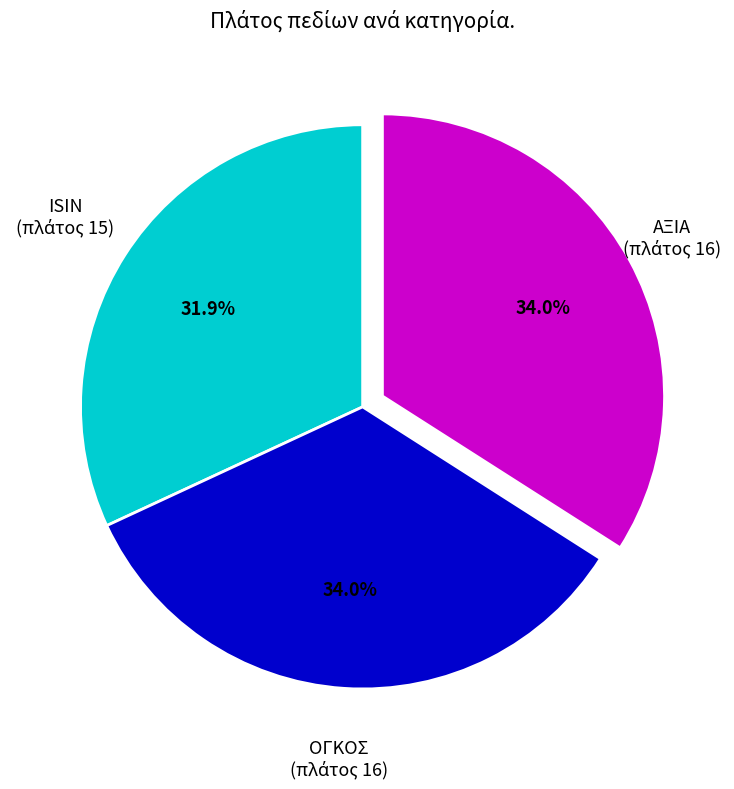

Is there a majority slice in this chart?

No